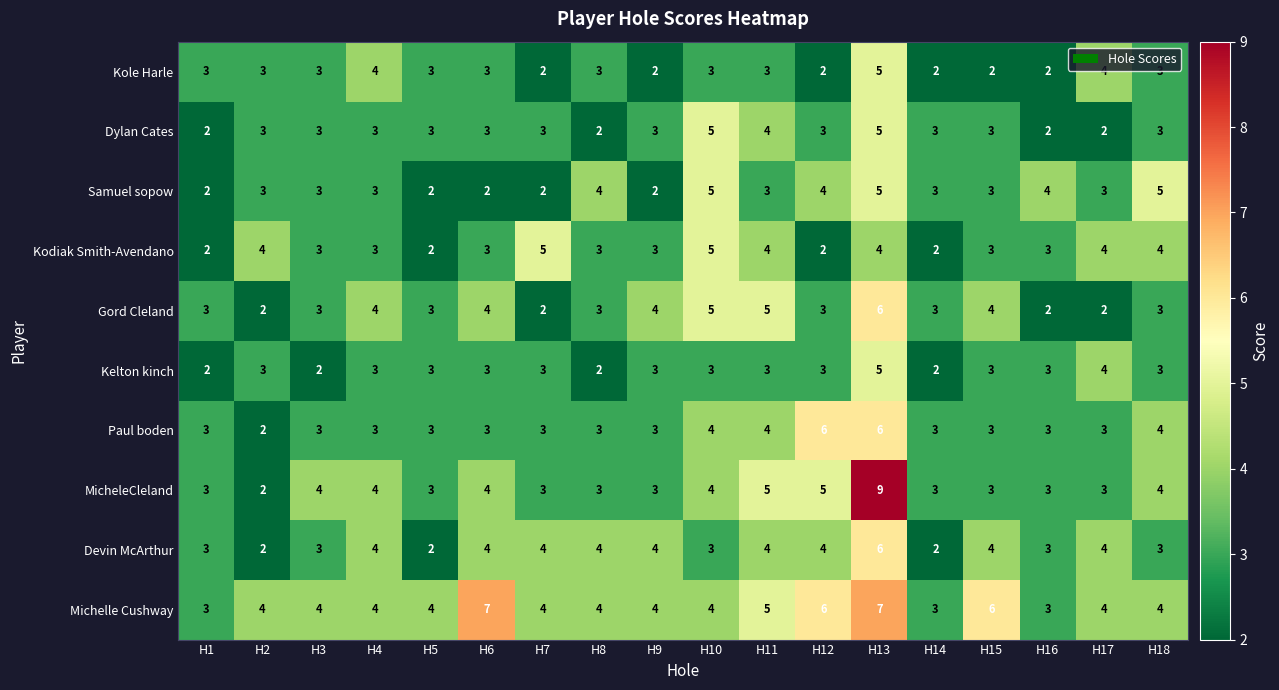

How many Gord Cleland values are between 3 and 4?

11